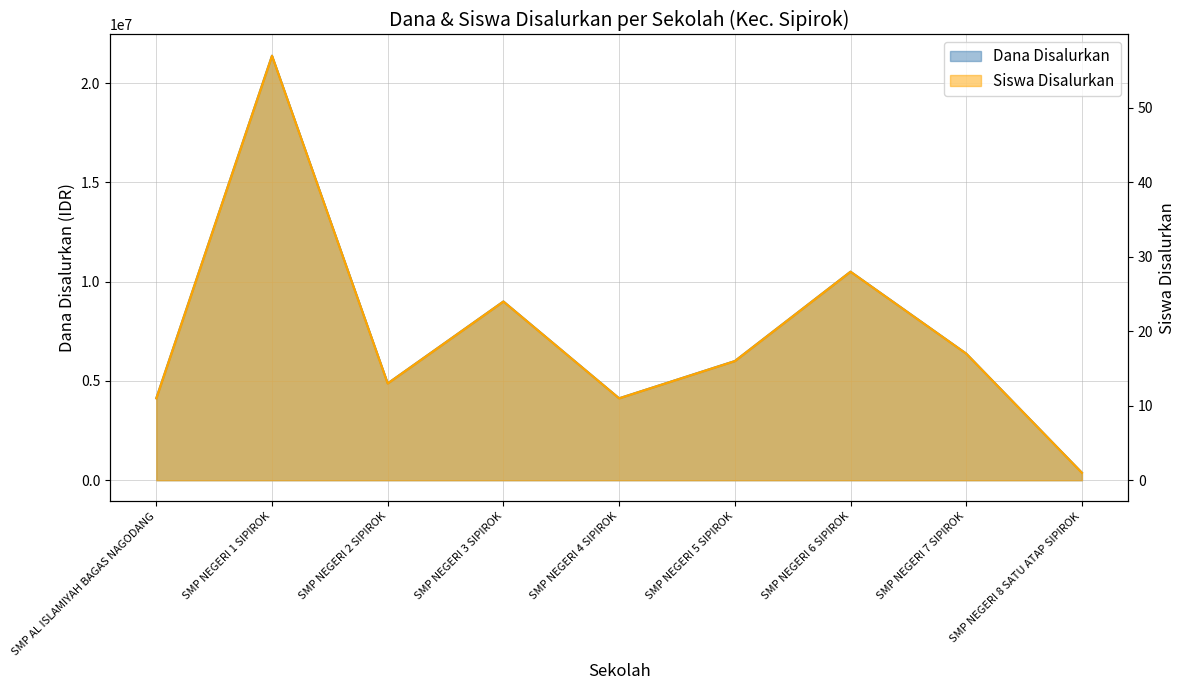

Which series has the largest range (max minus min)?

Dana Disalurkan